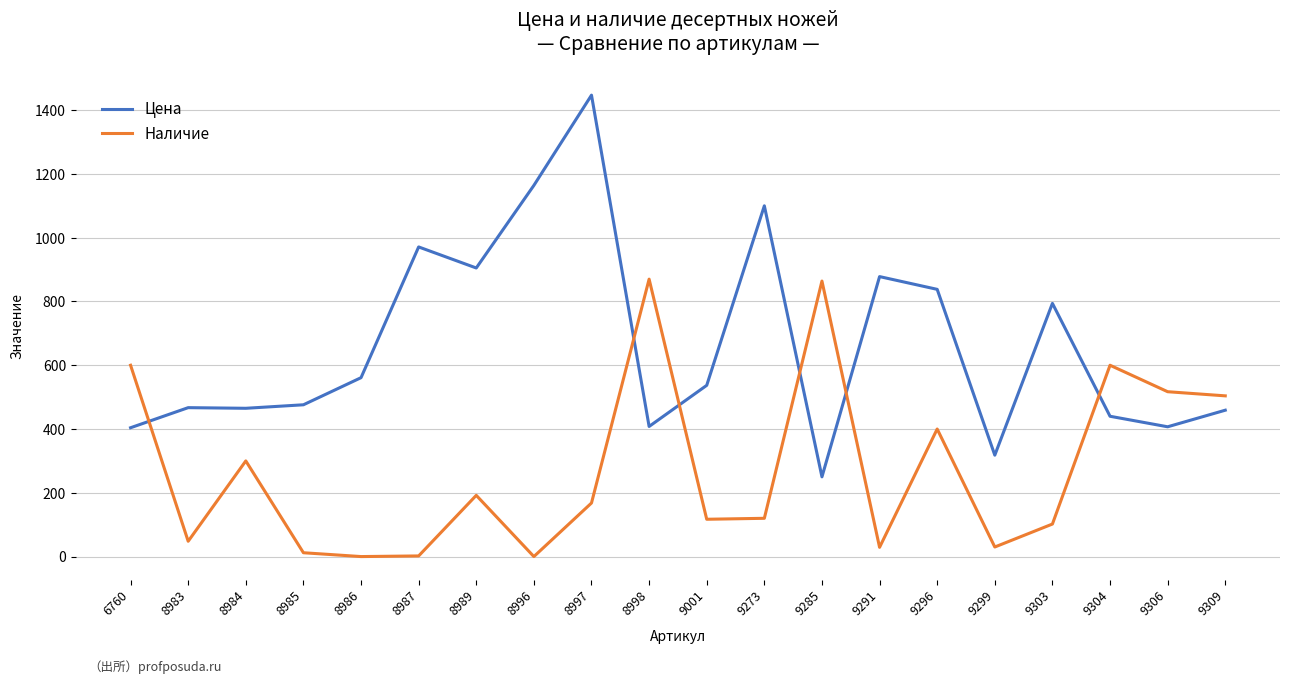

Count the number of categories in the chart.

20